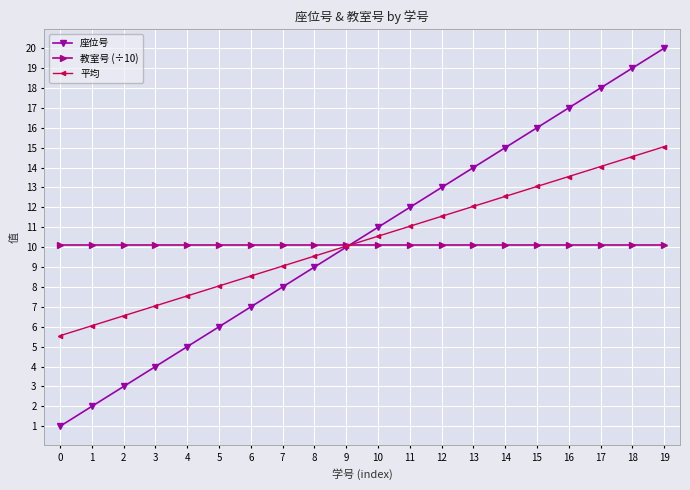

Rank the series by their average value, from highest to lowest.

座位号, 平均, 教室号 (÷10)